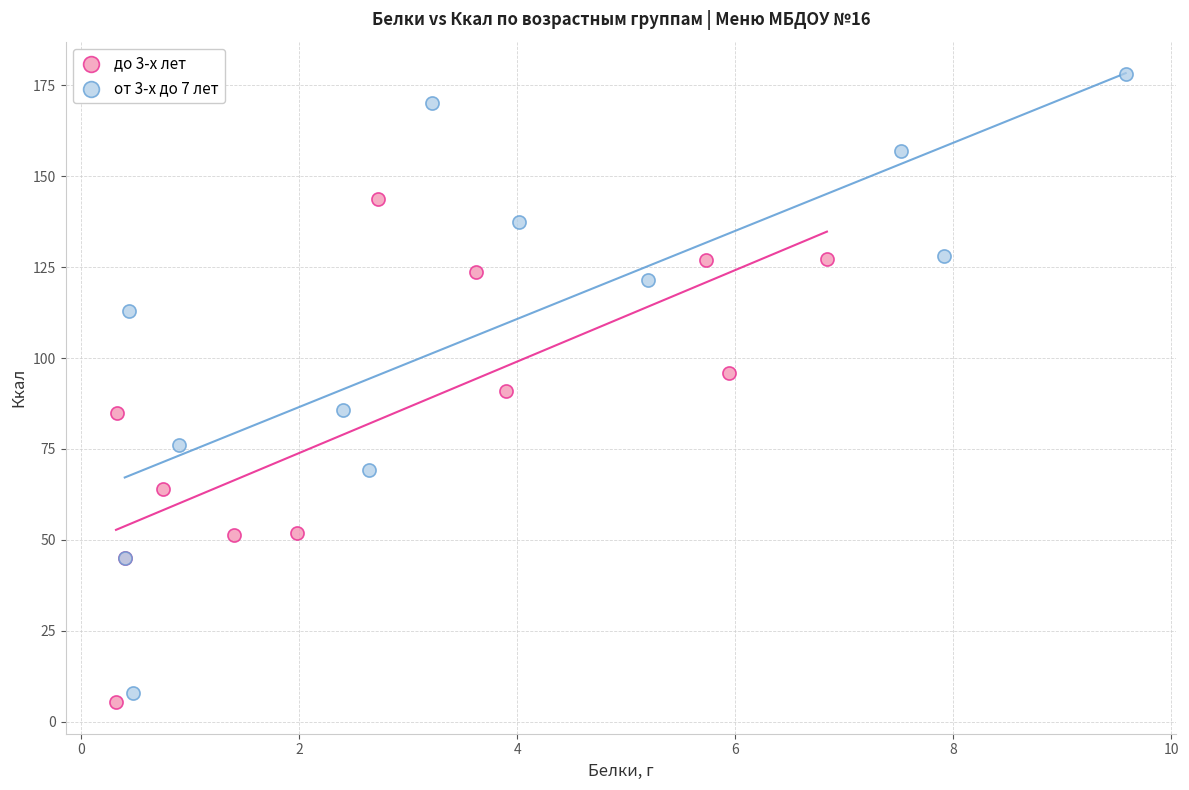

What are all the series names shown in the legend?

до 3-х лет, от 3-х до 7 лет